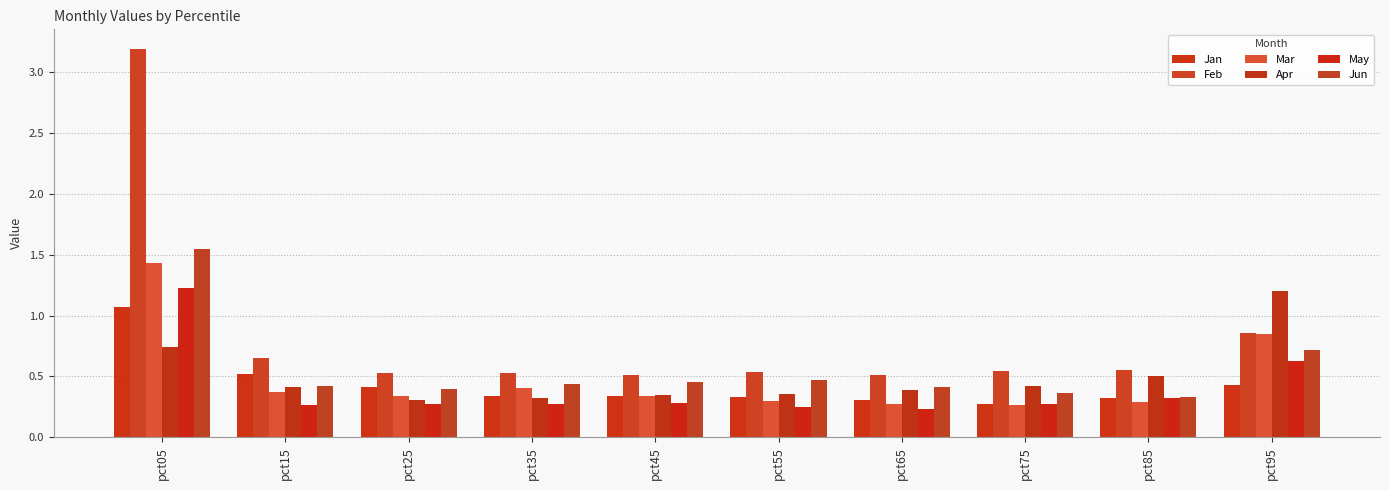

Is it true that Mar equals 0.5 at pct65?

False